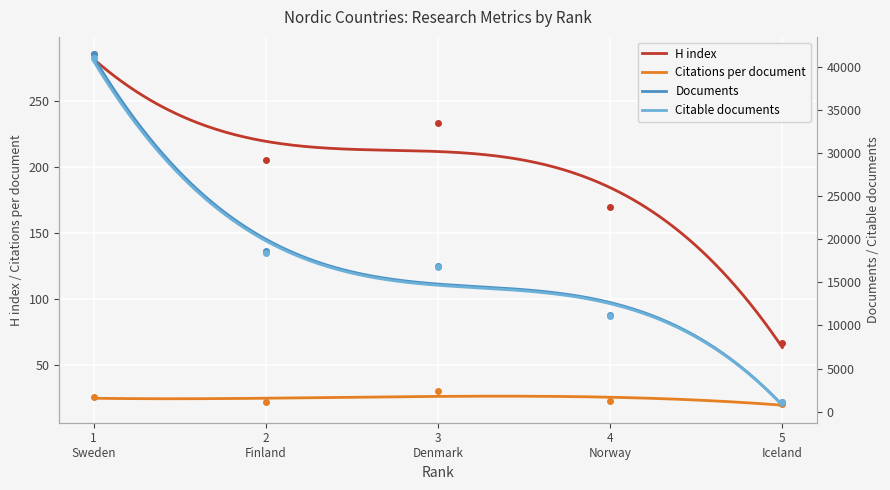

What is the lowest value of the H index series?

63.4